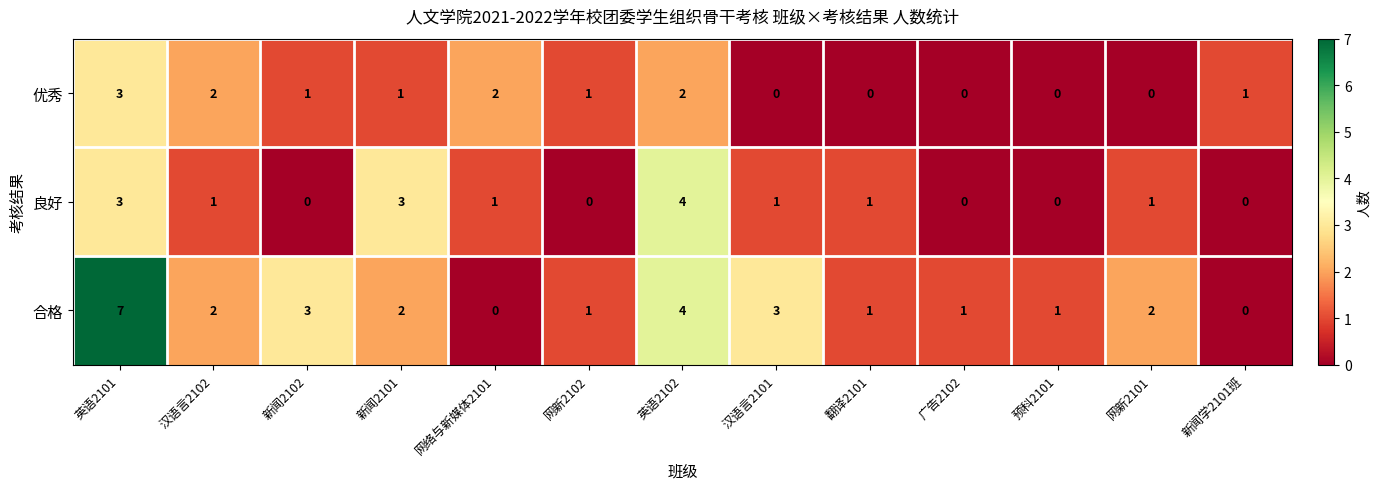

What is the sum of all 良好 values?

15